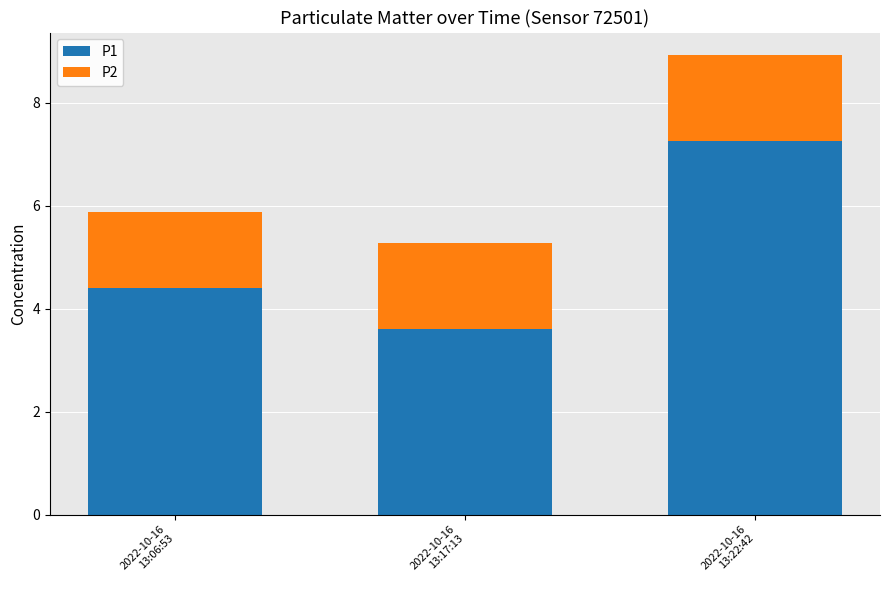

What is the average value of the P1 series?

5.1